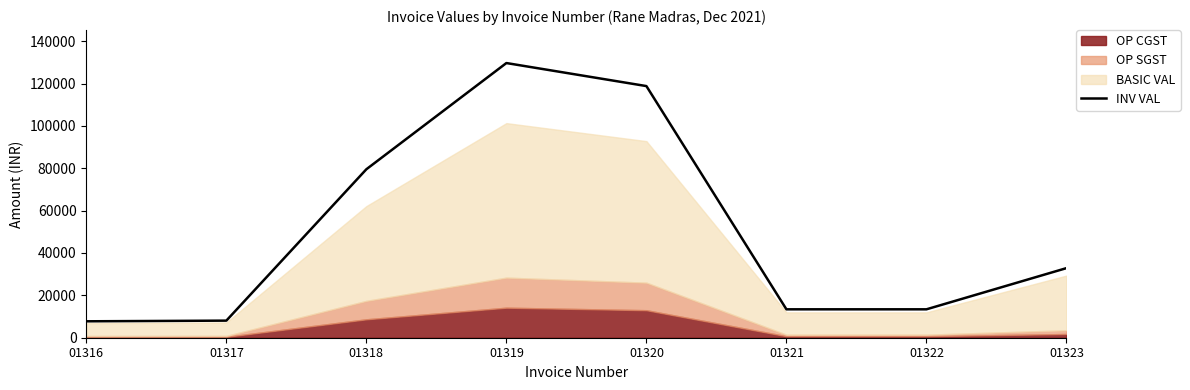

List the labels in order of value, smallest first.

01316, 01317, 01321, 01322, 01323, 01318, 01320, 01319